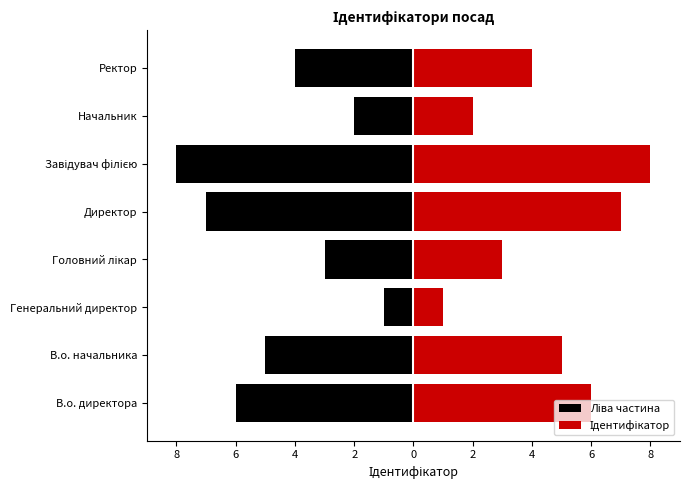

How many values in the Ідентифікатор series exceed 5?

3